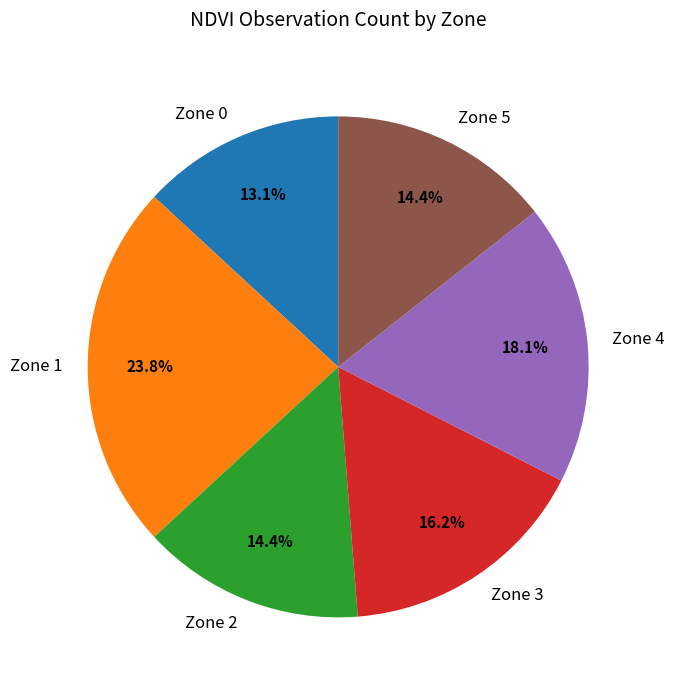

What percentage is NOT represented by Zone 3?

83.8%